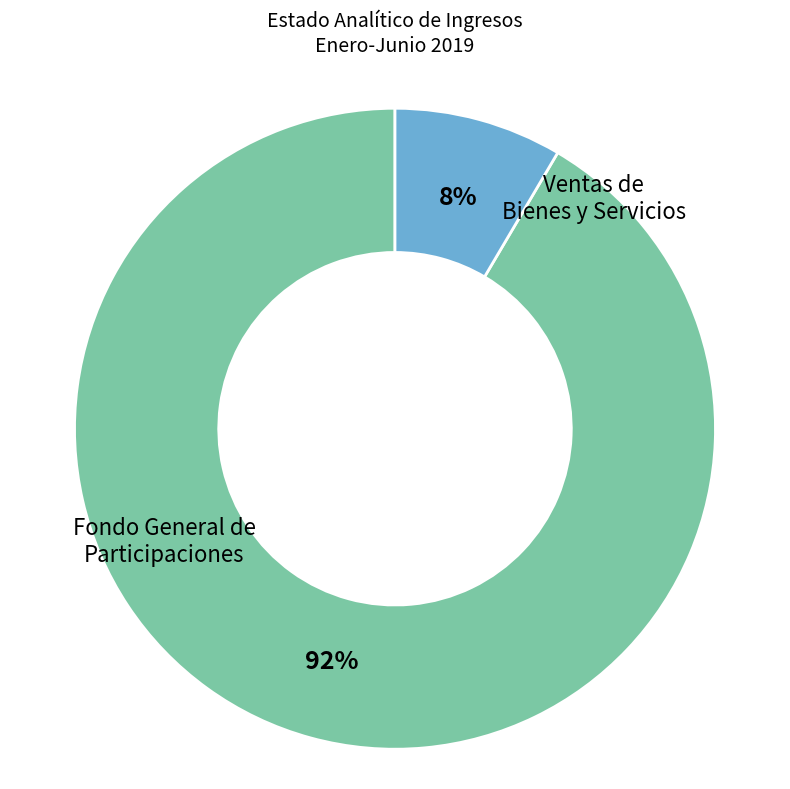

Is there any slice that represents more than half of the pie?

Yes